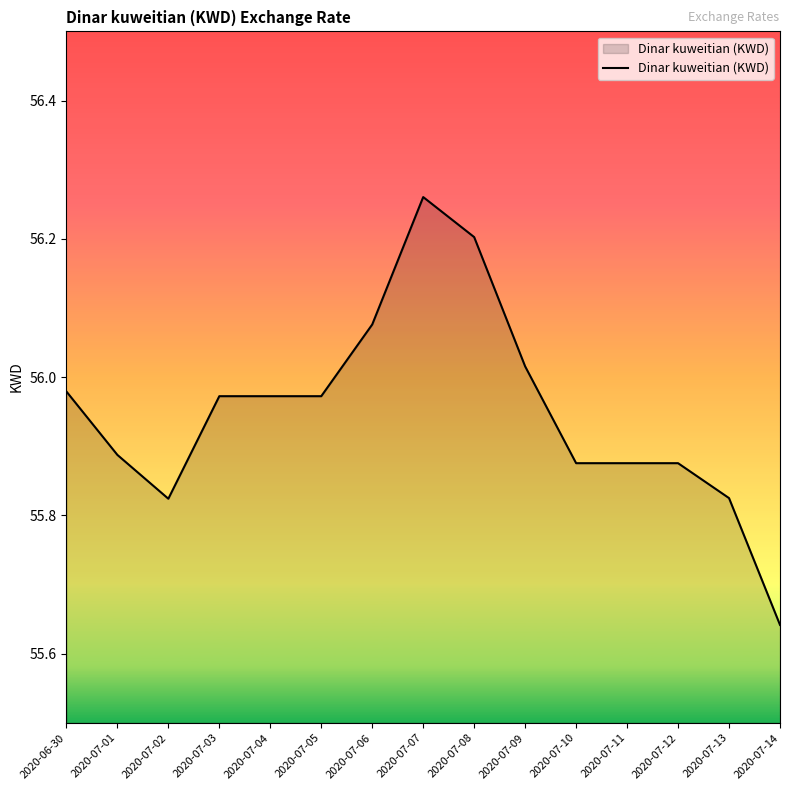

At which category does the chart reach its peak across all series?

2020-07-07